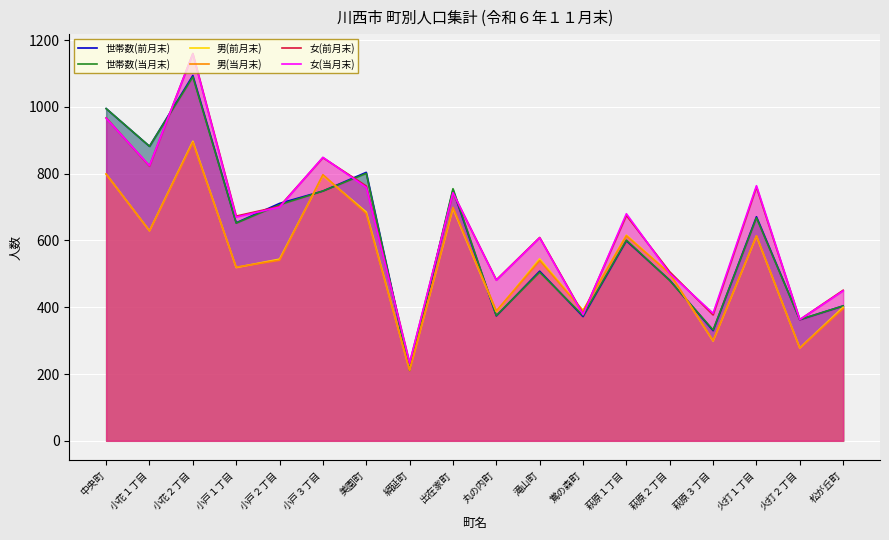

At which label is 世帯数(前月末) closest to 652?

小戸１丁目